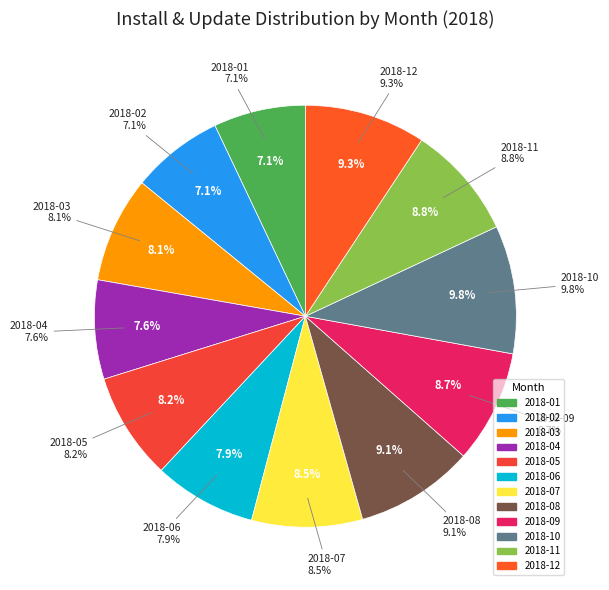

Is 26 the majority of the pie?

No